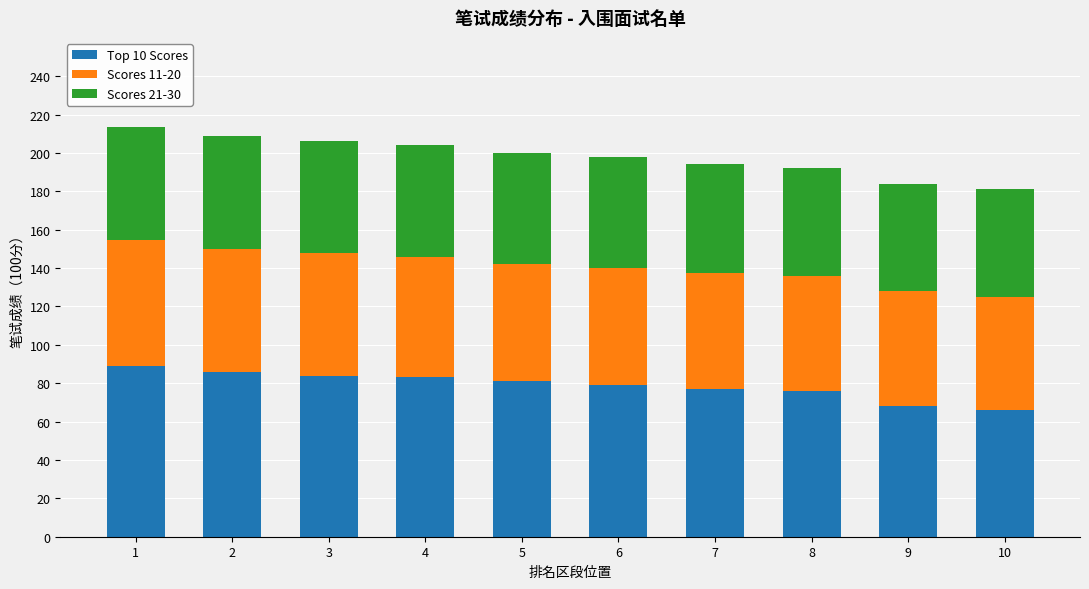

What is the minimum value for Top 10 Scores?

66.0